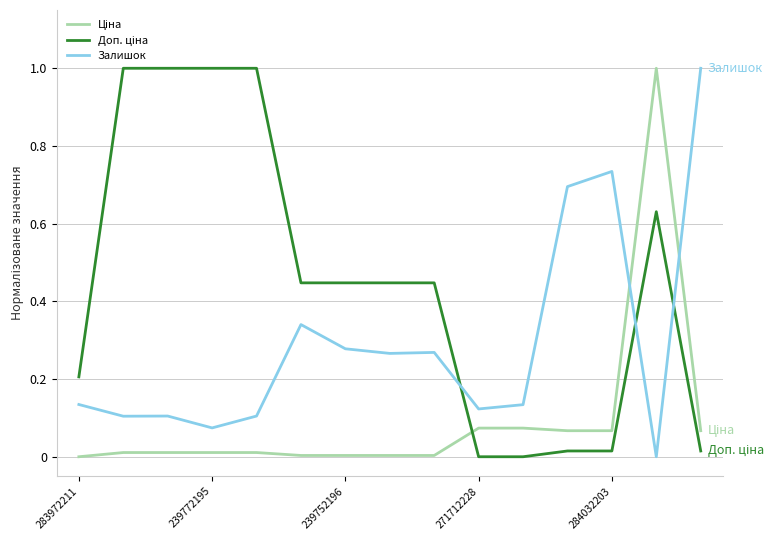

What is the maximum value shown in the chart?

1.0